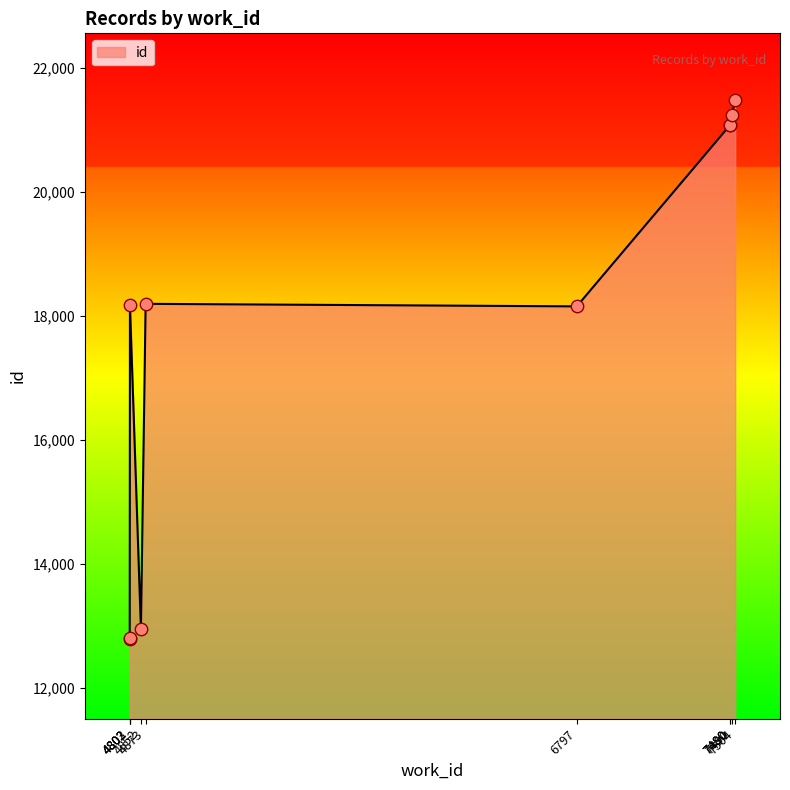

What is the change in value from 7490 to 7504?

+241